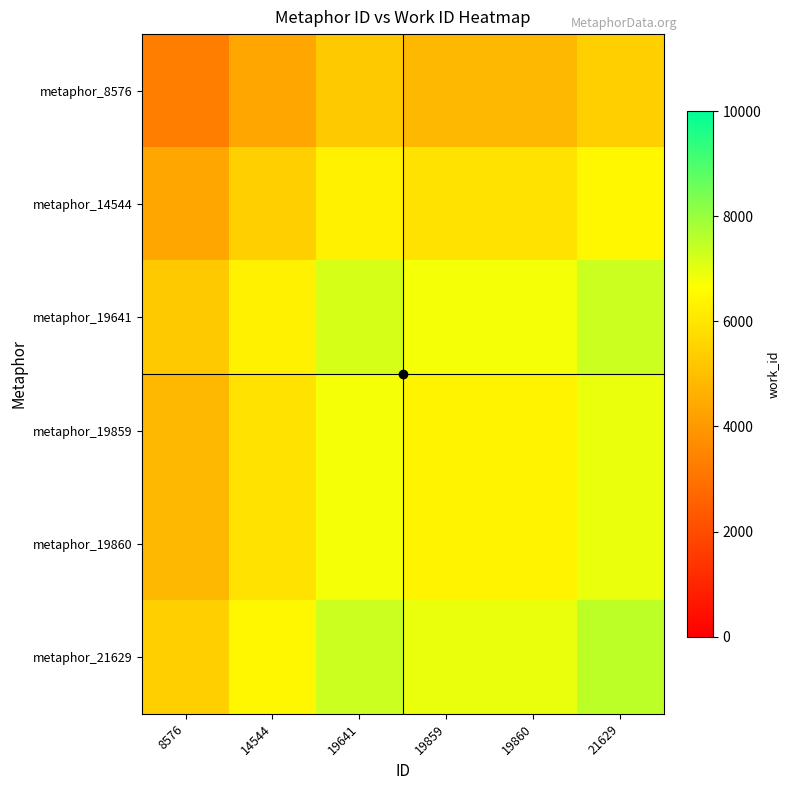

Which label corresponds to the smallest value in the chart?

8576